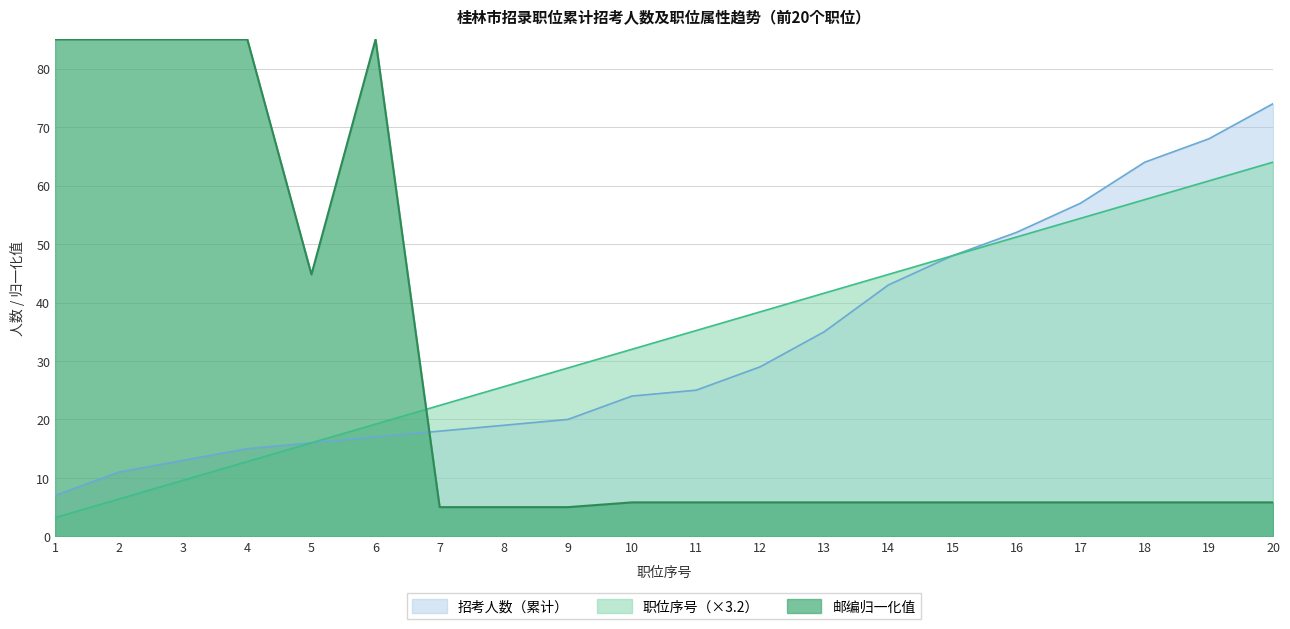

True or false: 职位代码（尾号累计参考） and 招考人数（累计） cross at least once.

False